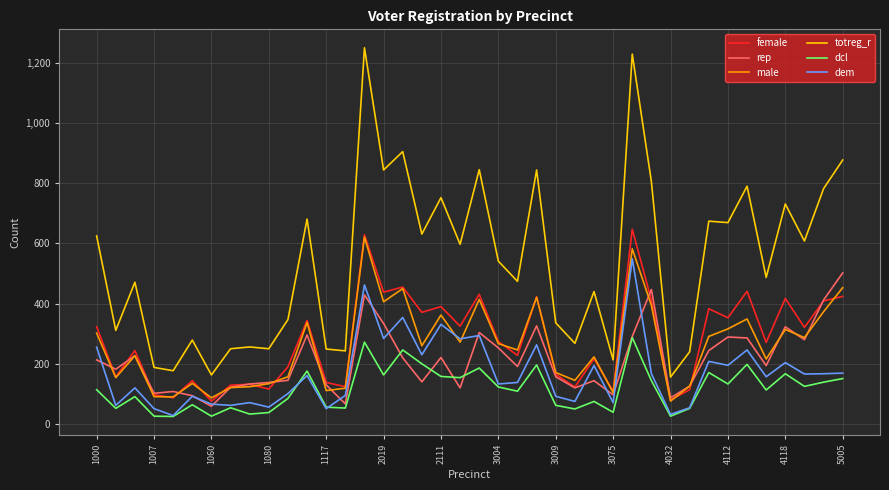

How many distinct data groups are displayed?

6